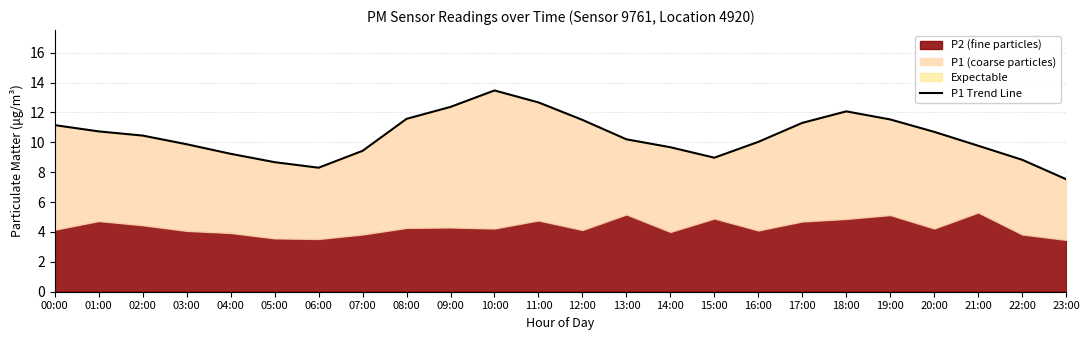

What is the change in value from 10:00 to 20:00?

-2.8